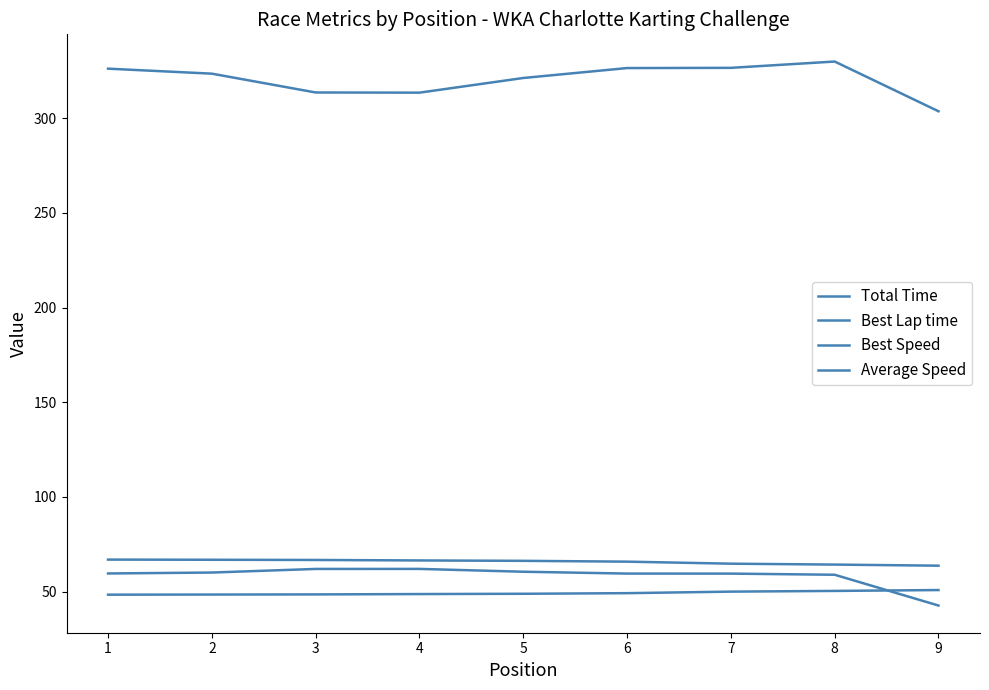

List the labels in order of Total Time value, smallest first.

9, 4, 3, 5, 2, 1, 6, 7, 8